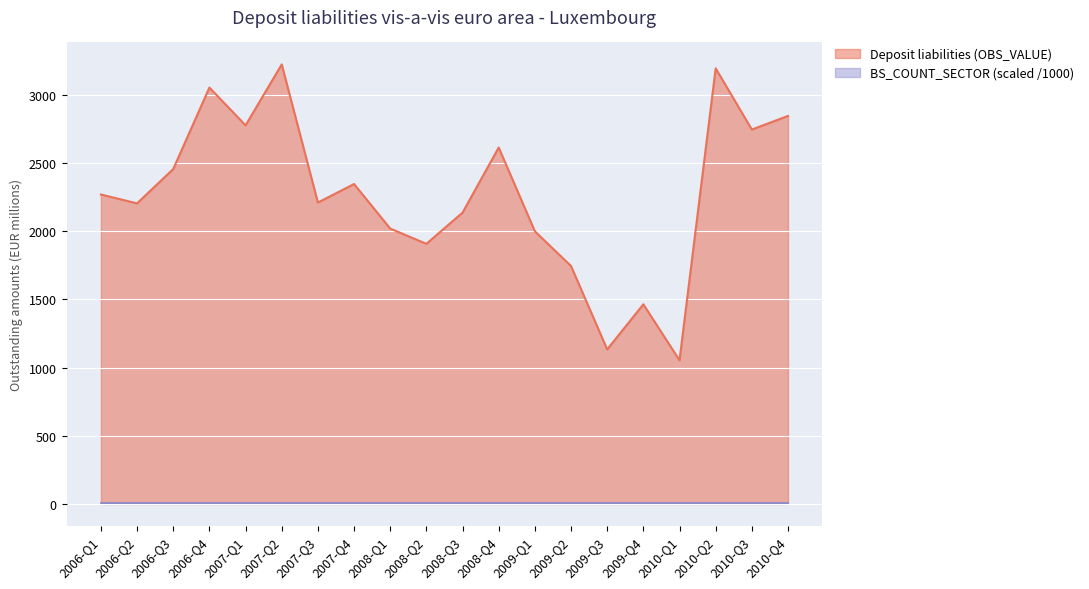

How many distinct data groups are displayed?

2